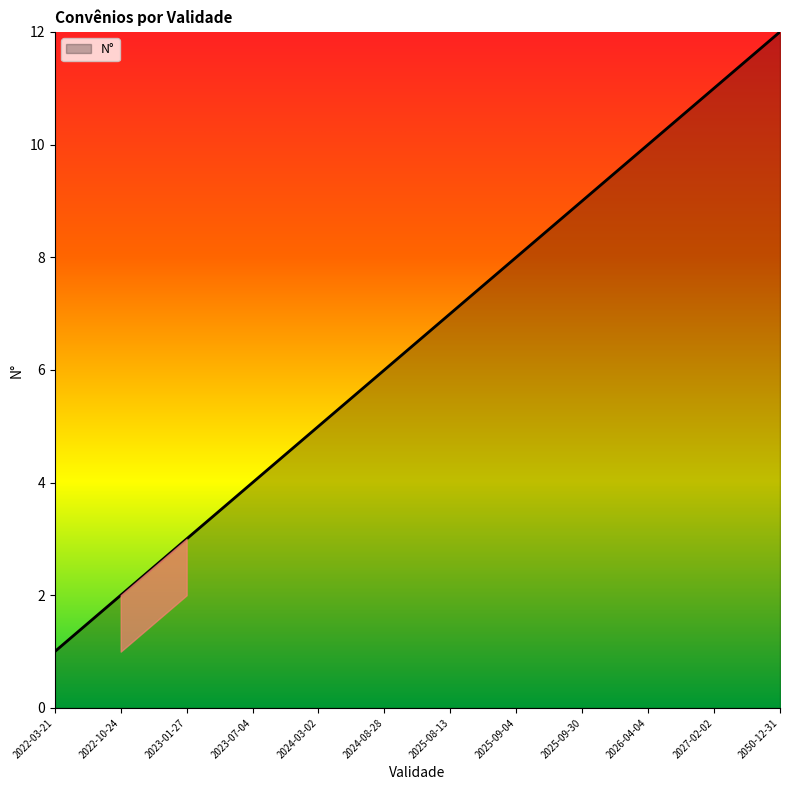

What position from the left is 2025-09-30?

9